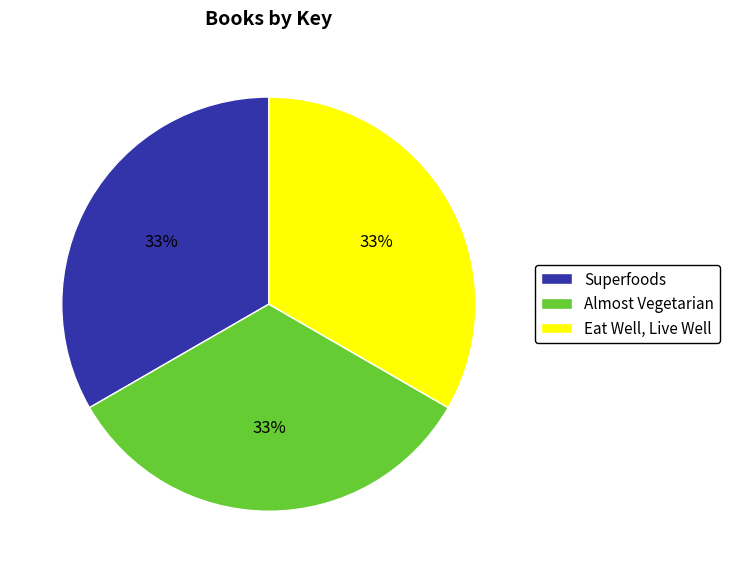

Is there a majority slice in this chart?

No